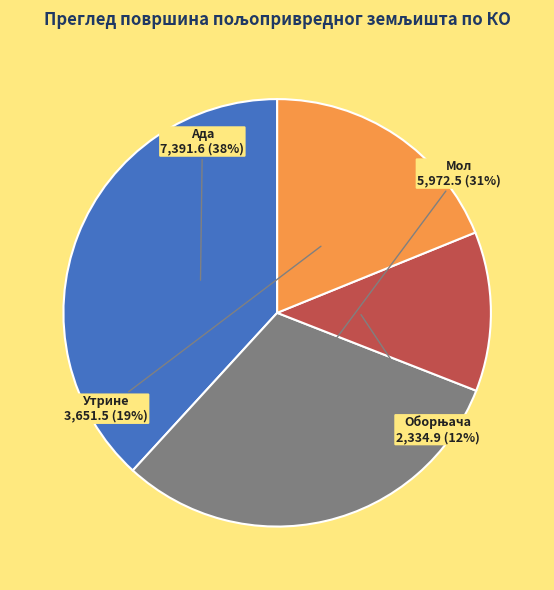

Do Ада and Мол together represent more than half of the pie?

Yes